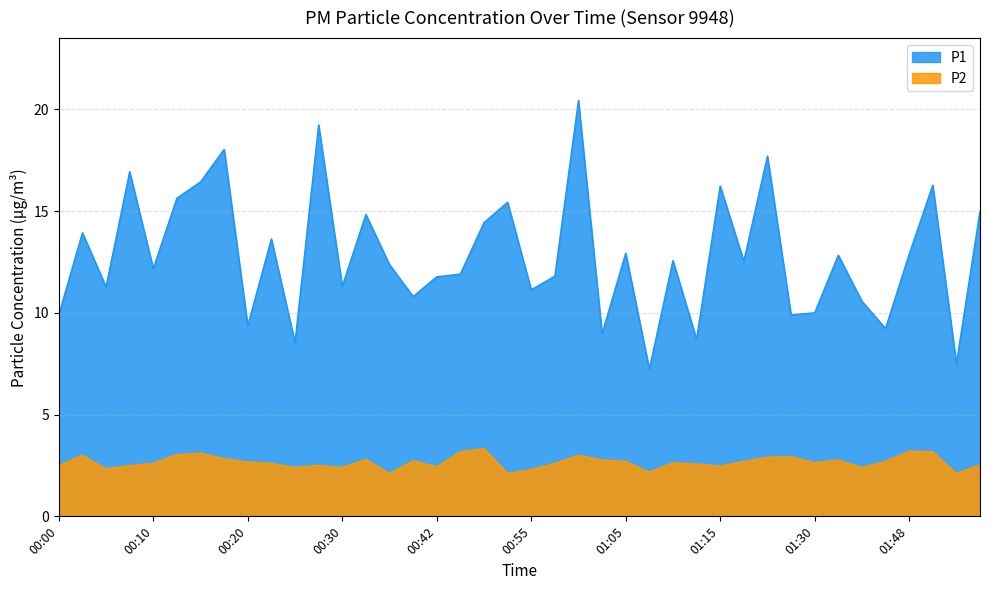

At which category does P1 reach its first local valley?

00:05